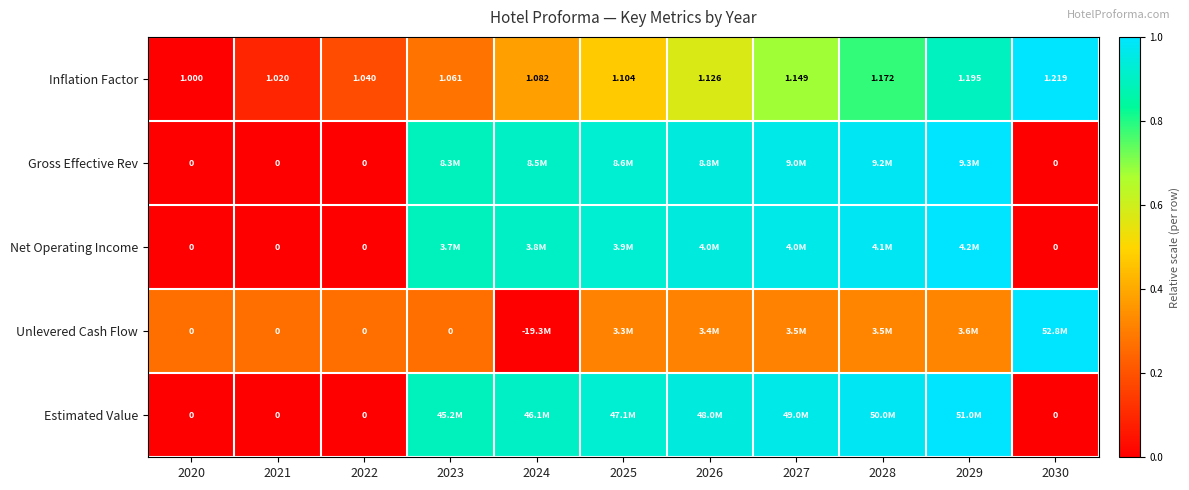

Which category has the lowest value in the Gross Effective Rev series?

2020